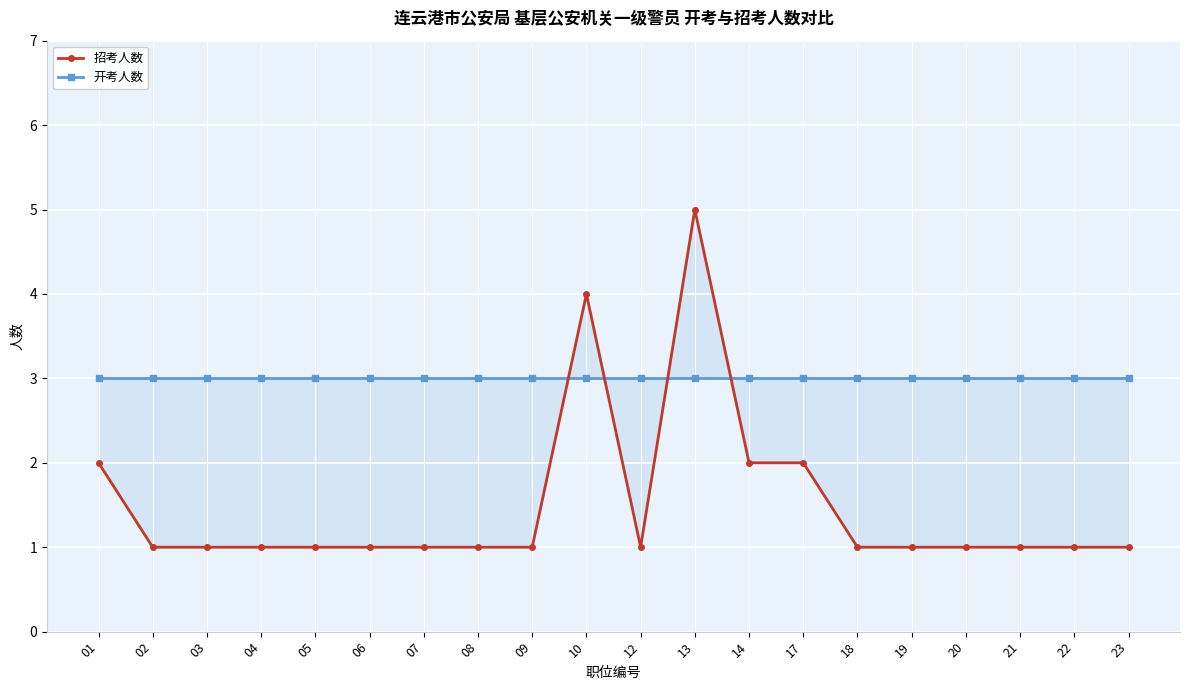

What is the approximate value of 开考人数 at 19?

3